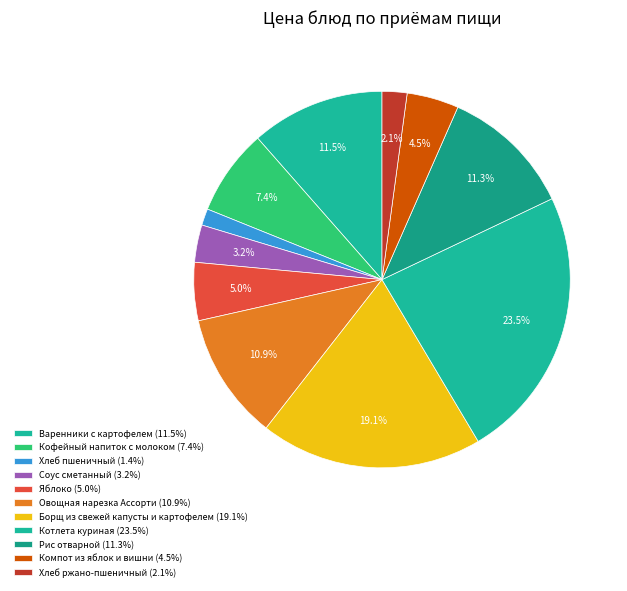

How many segments does this pie chart have?

11